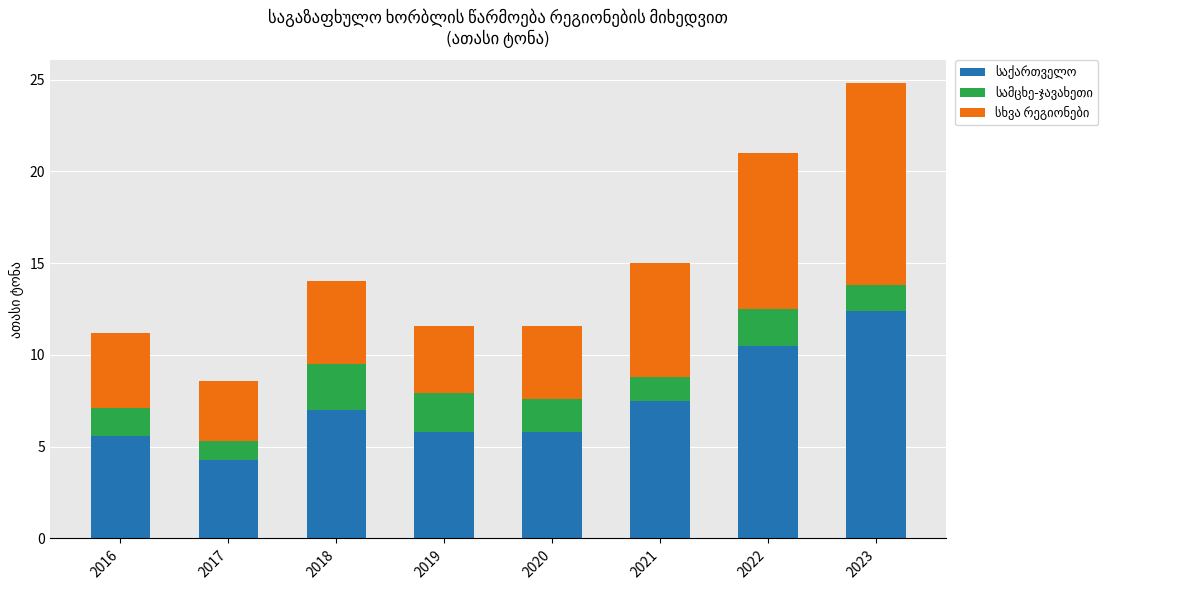

At which category is the sum across all series the highest?

2023